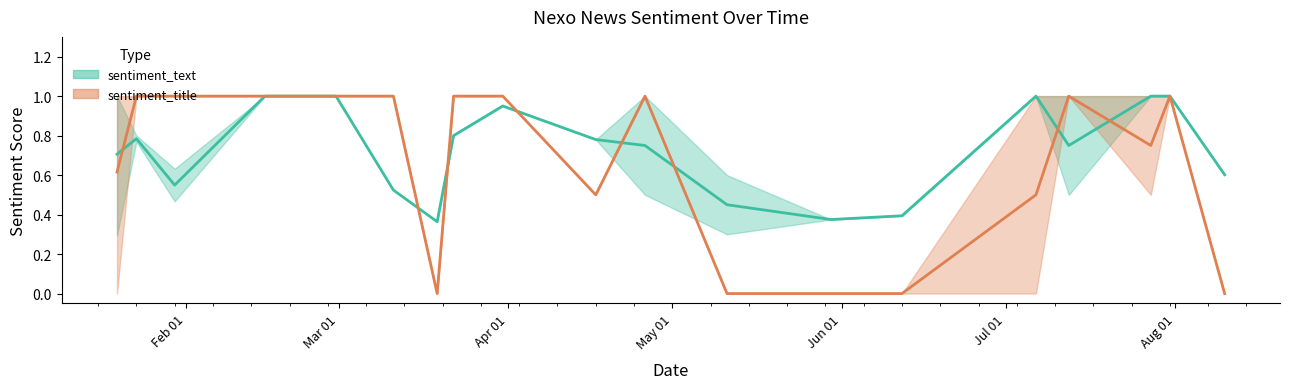

What is the difference between the highest and lowest values at 31?

0.2